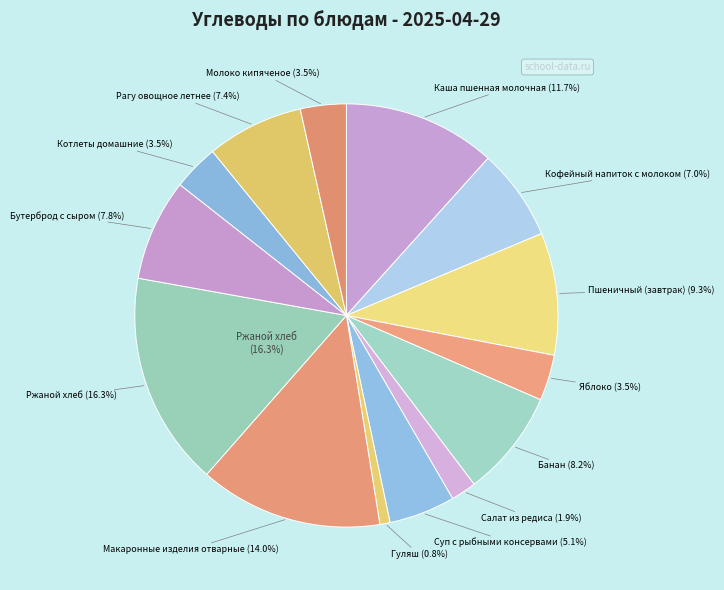

To the nearest percent, what percentage of the pie is Молоко кипяченое?

4%